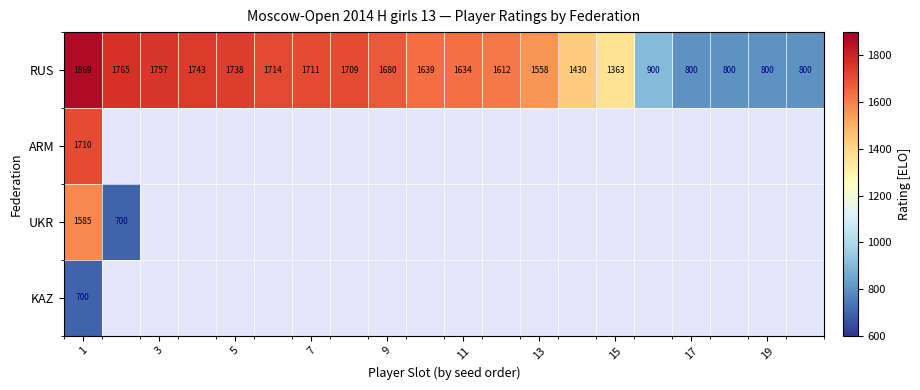

Is it true that RUS equals 2852 at 3?

False